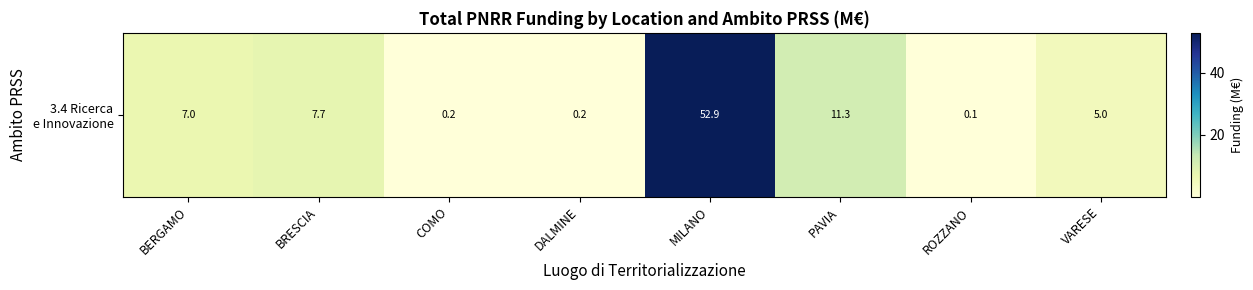

Where is the data nearest to the value 26?

PAVIA